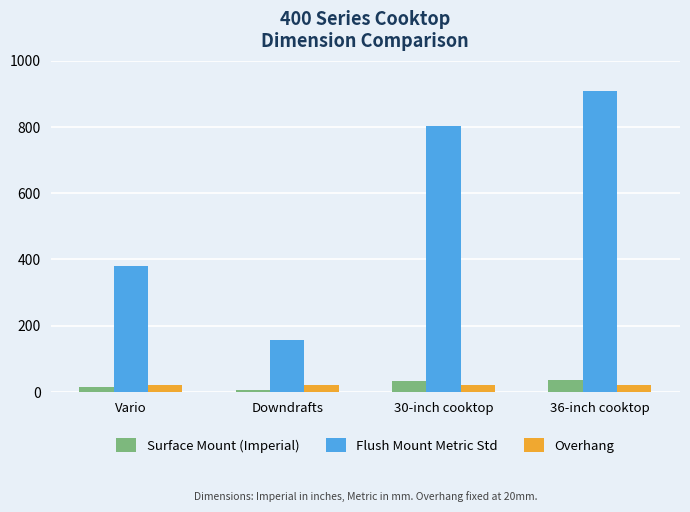

What is the sum of all Flush Mount Metric Std values?

2247.0